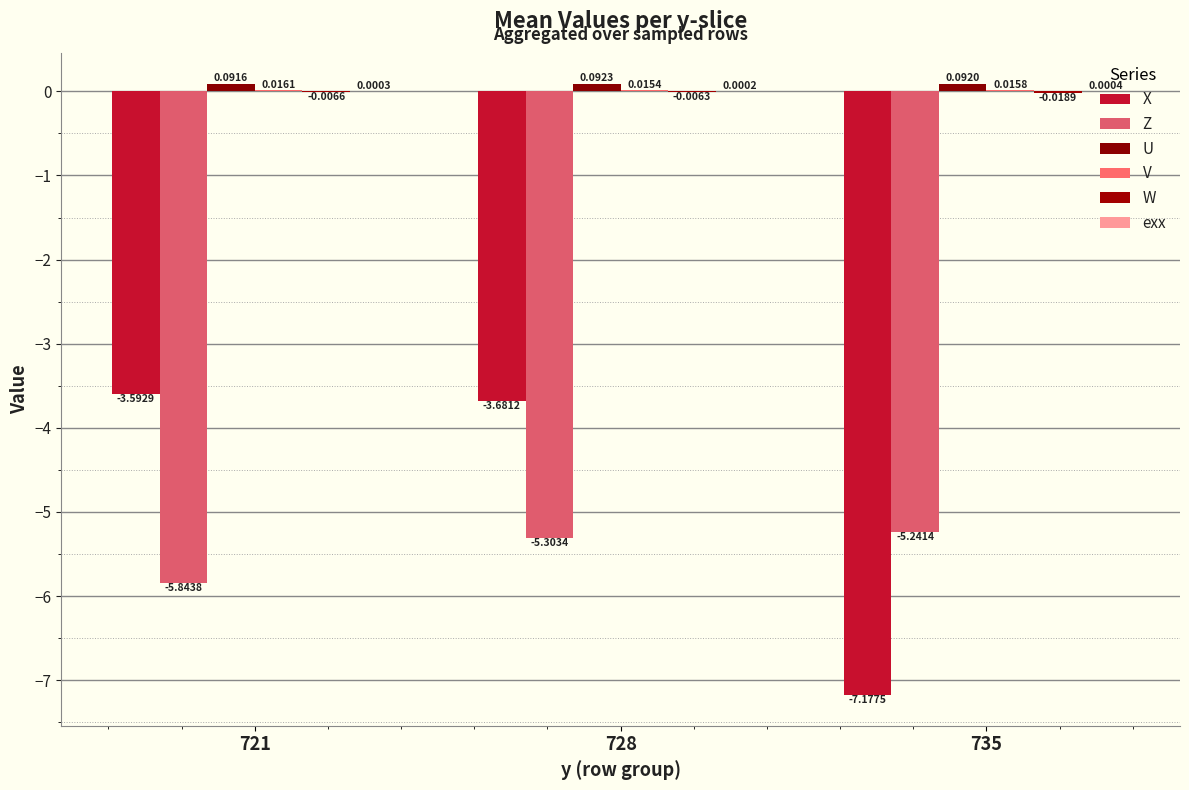

List the series in order of their peak value, lowest first.

Z, X, W, exx, V, U